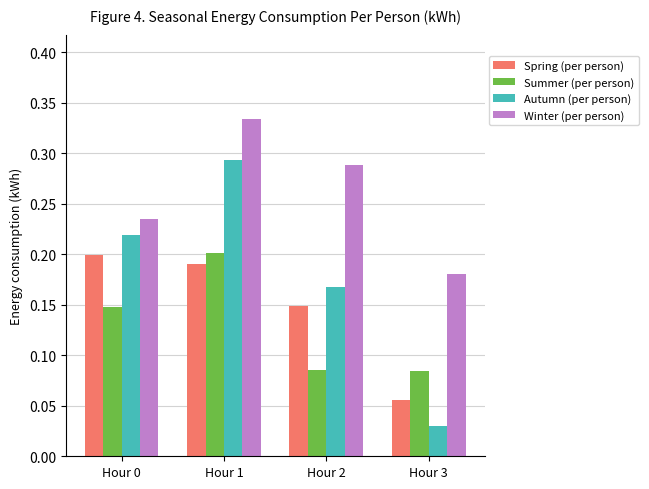

At Hour 2, list the series in order from smallest to largest.

Summer (per person), Spring (per person), Autumn (per person), Winter (per person)